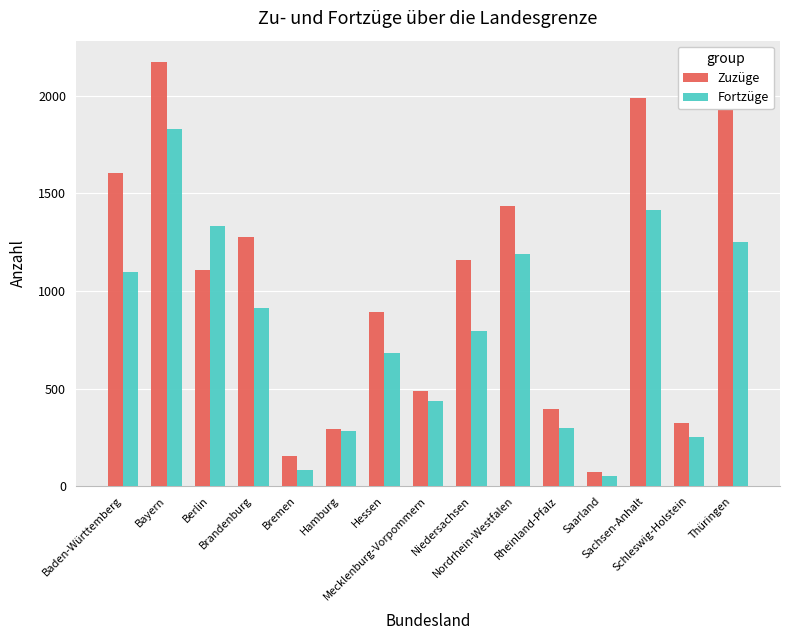

Which series has the widest spread of values?

Zuzüge